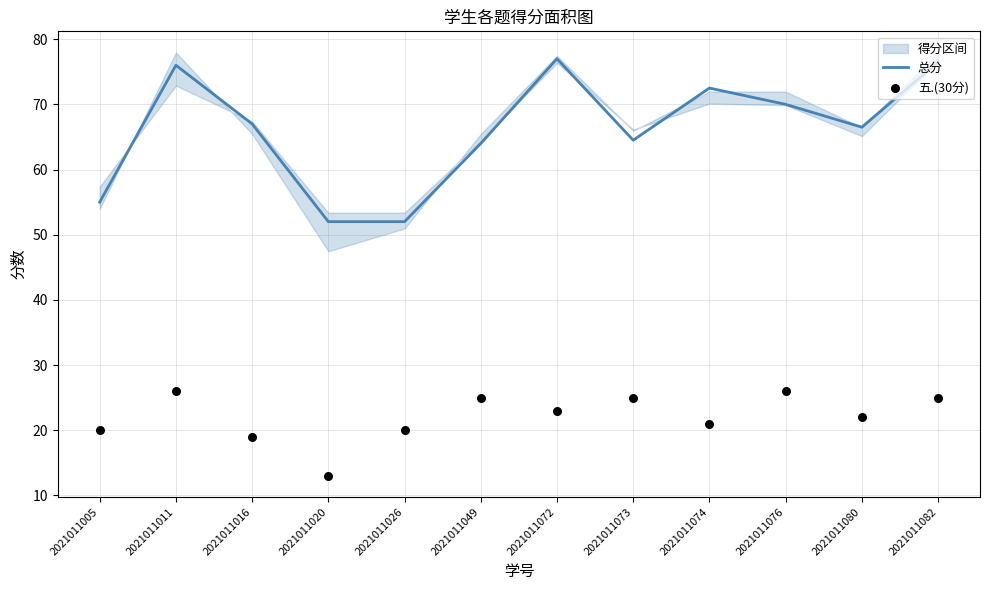

Which series contains the lowest Y value?

五.(30分)